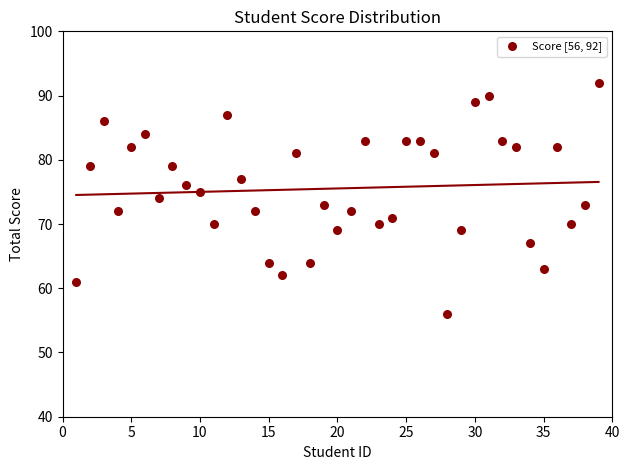

What is the range of X values (max minus min)?

38